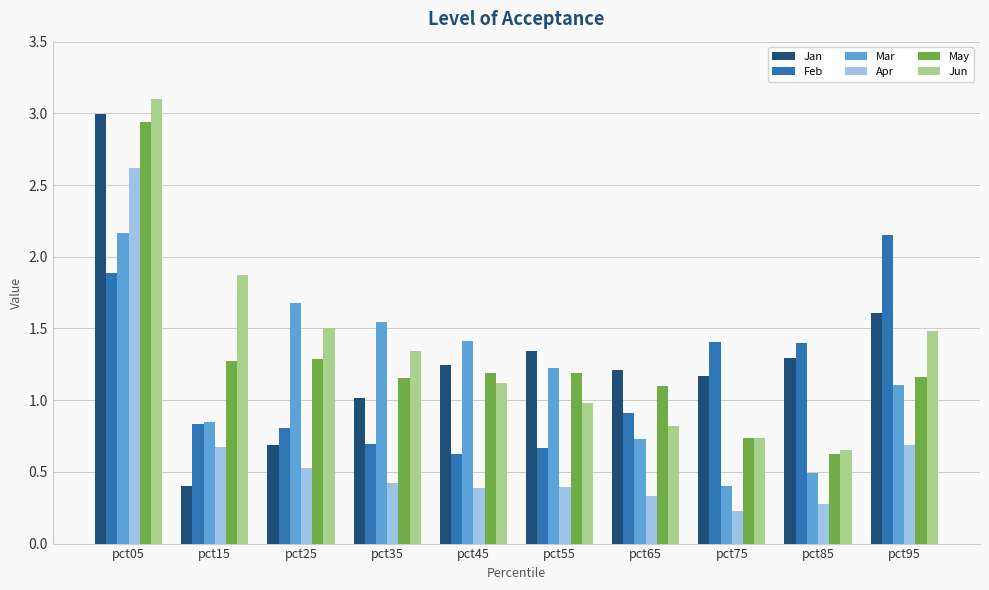

What is the difference between the highest and lowest values at pct35?

1.1